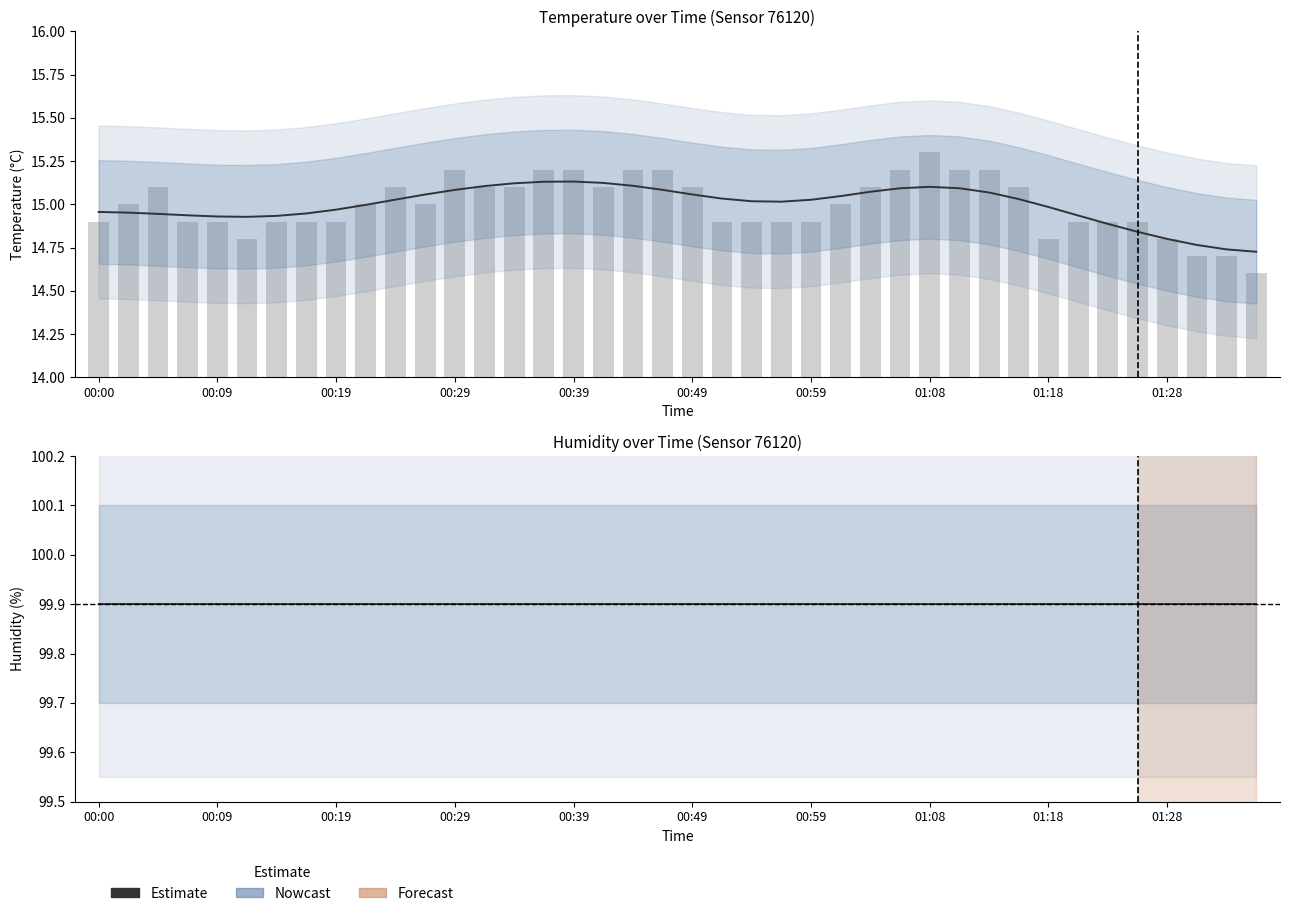

Where is humidity nearest to the value 99?

00:00